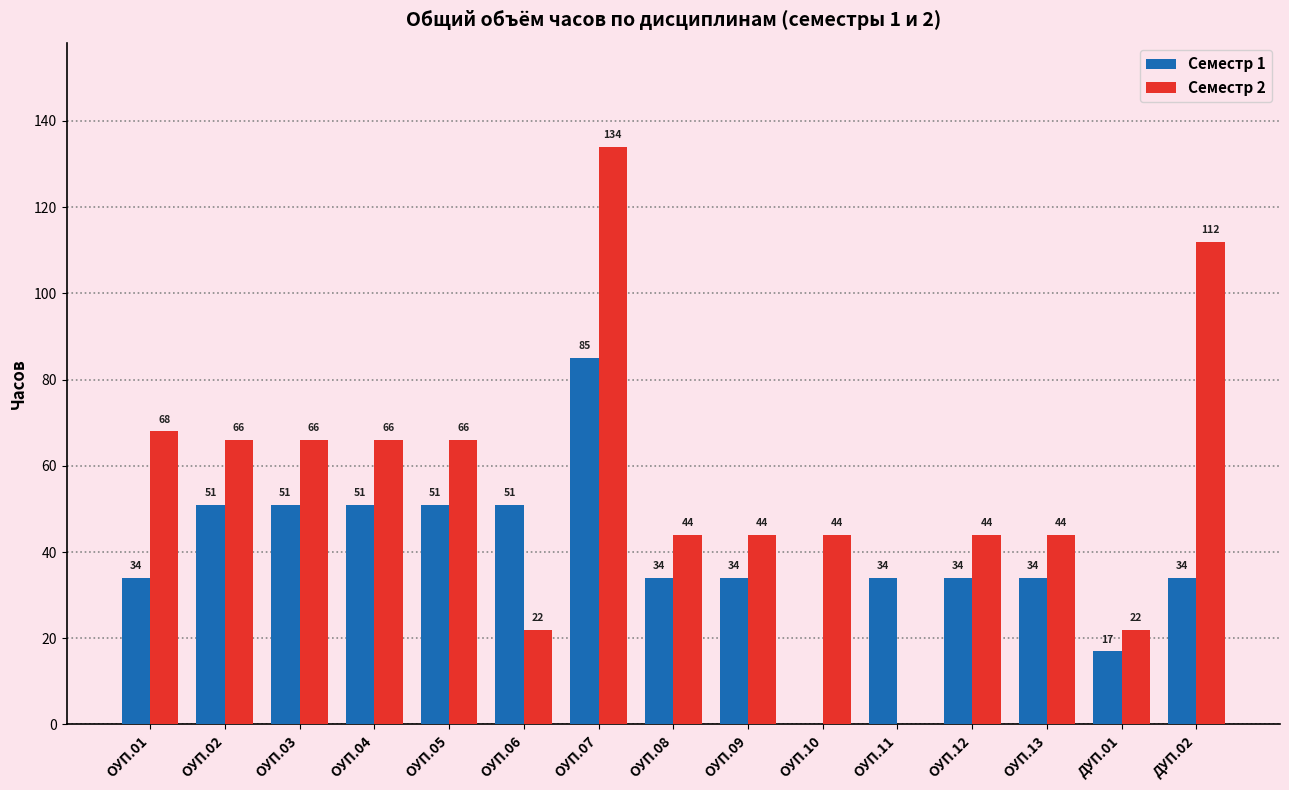

At which category does the chart reach its peak across all series?

ОУП.07